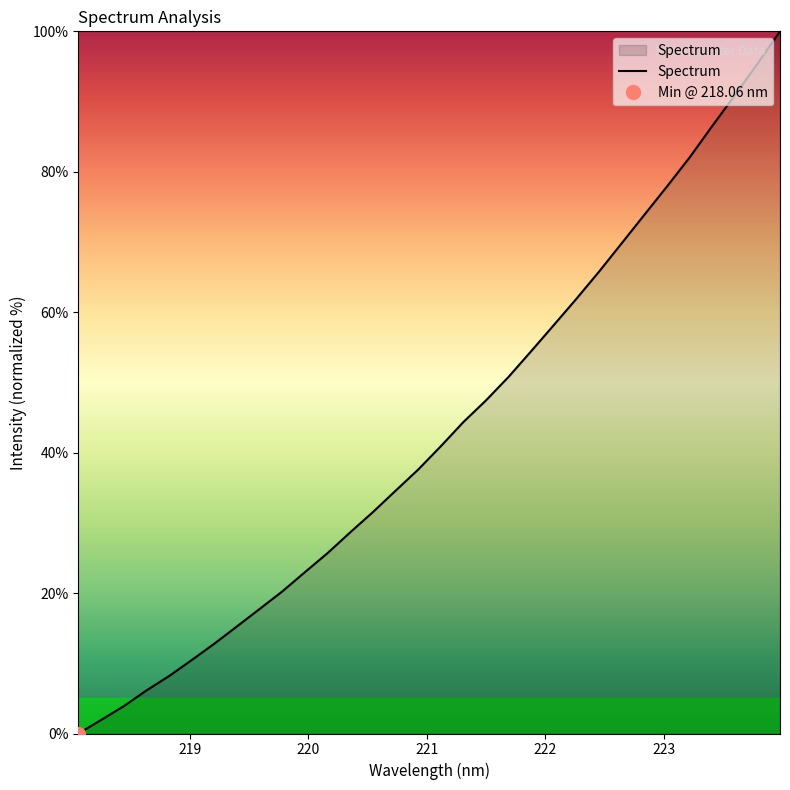

Which has a higher value, 218.8244 or 219.7801?

219.7801